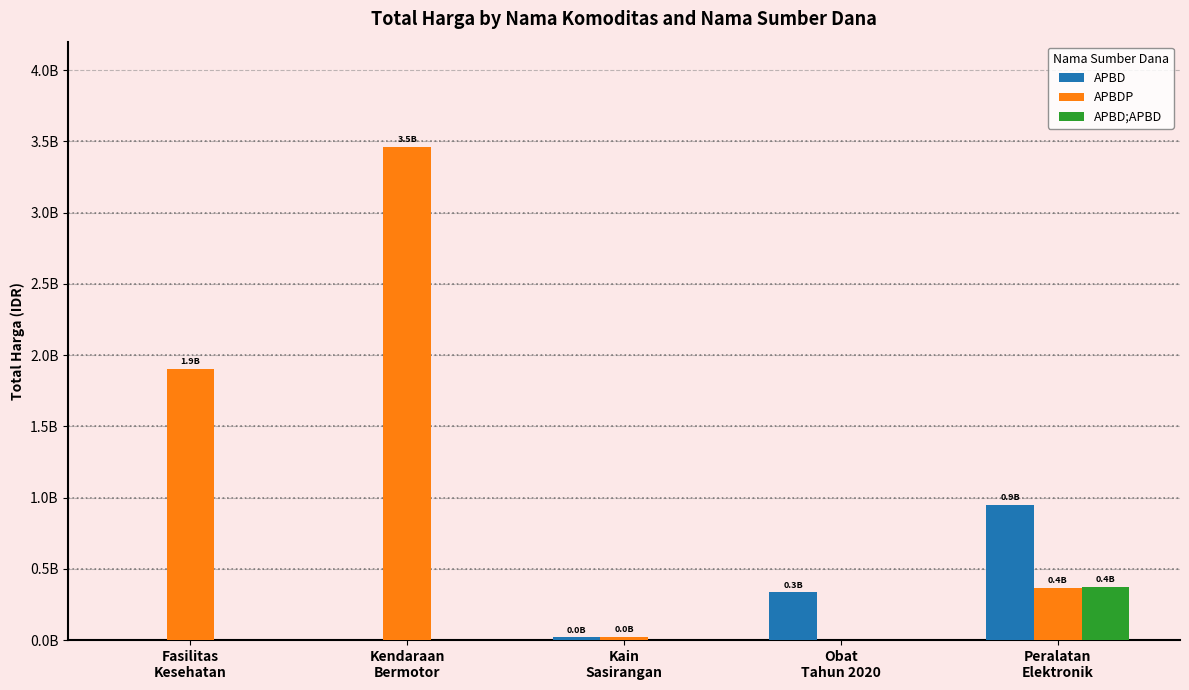

Are the bars horizontal?

No